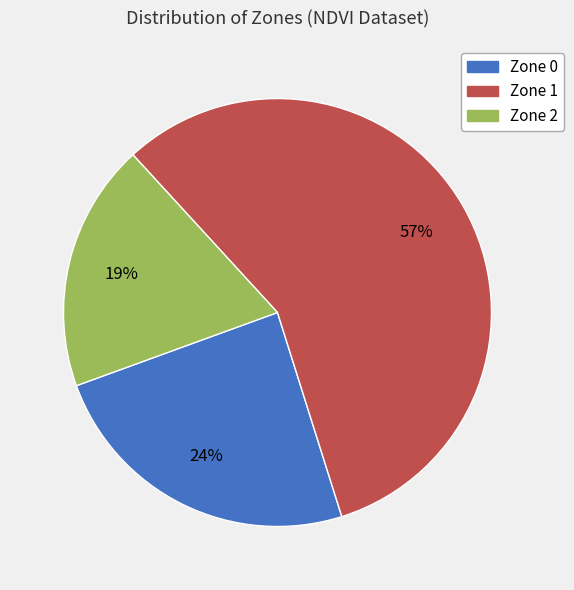

Count the number of slices in the pie.

3